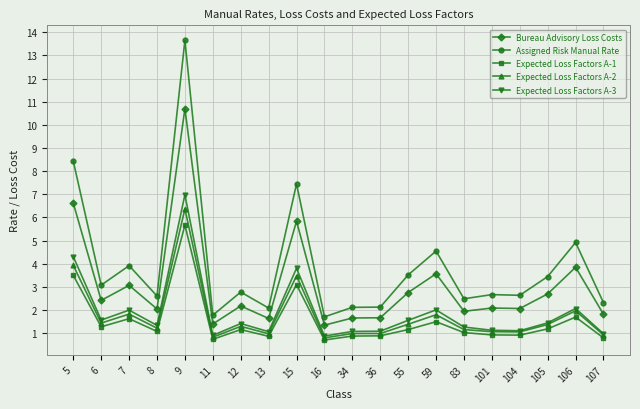

How many distinct data groups are displayed?

5